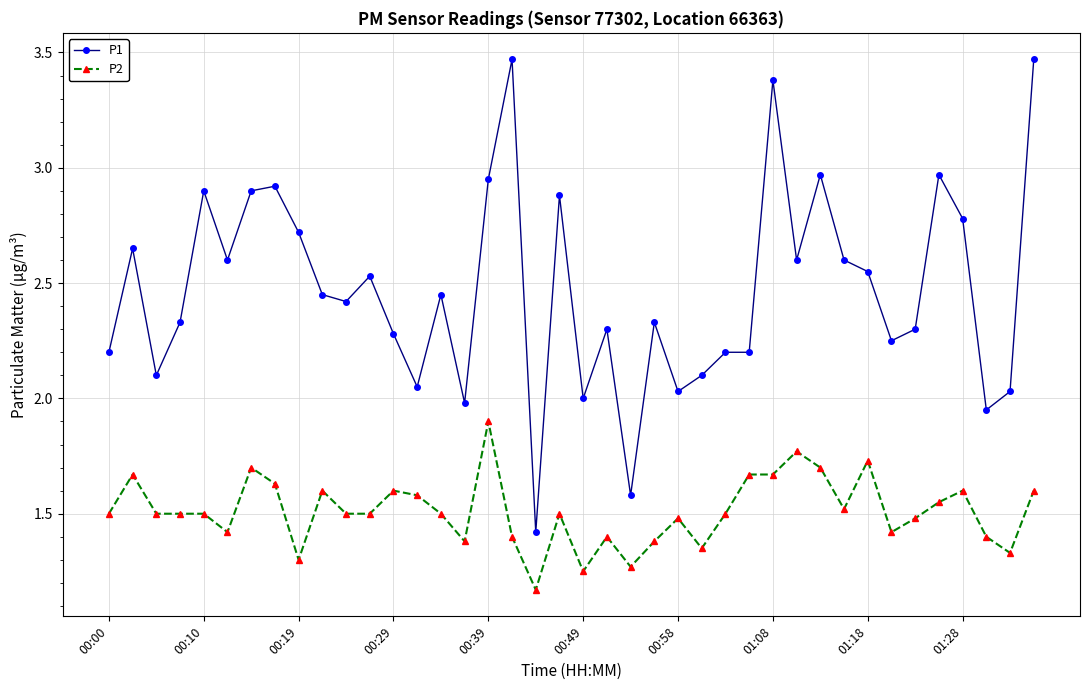

List the series in order of their overall mean, lowest first.

P2, P1